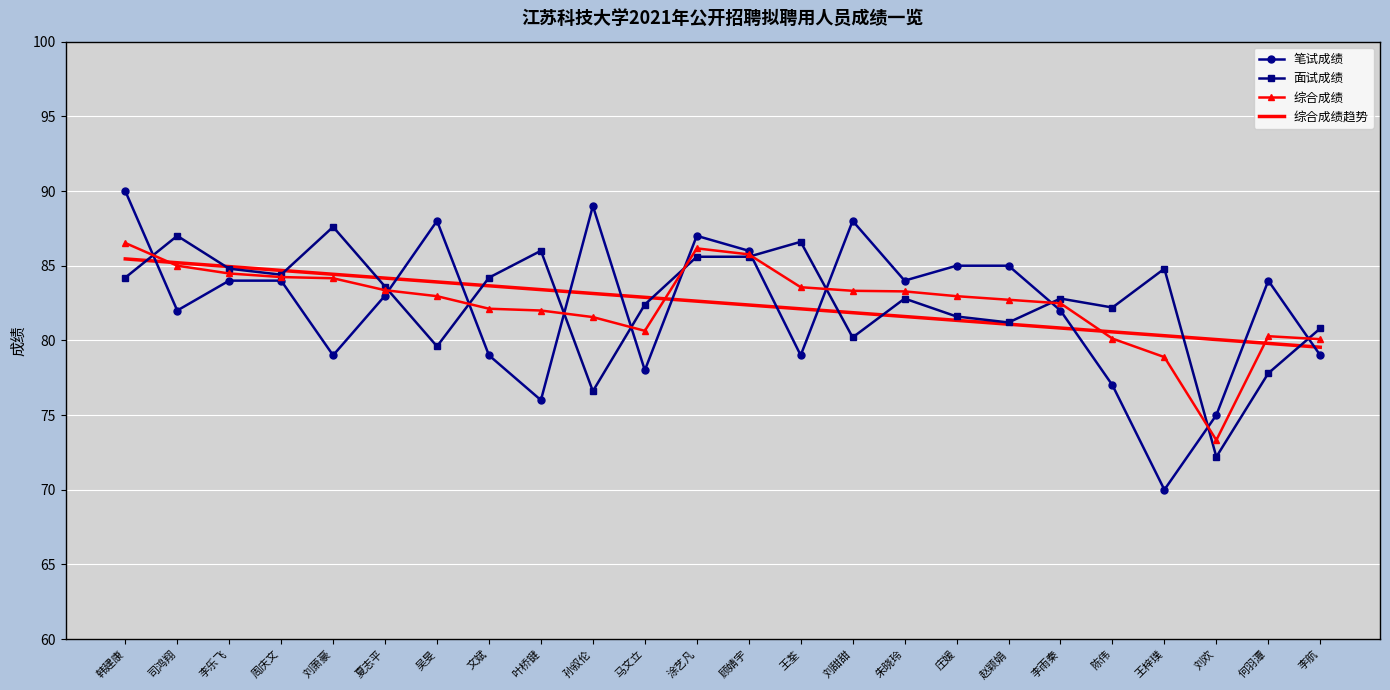

What is the total value across all series at 王荃?

331.3